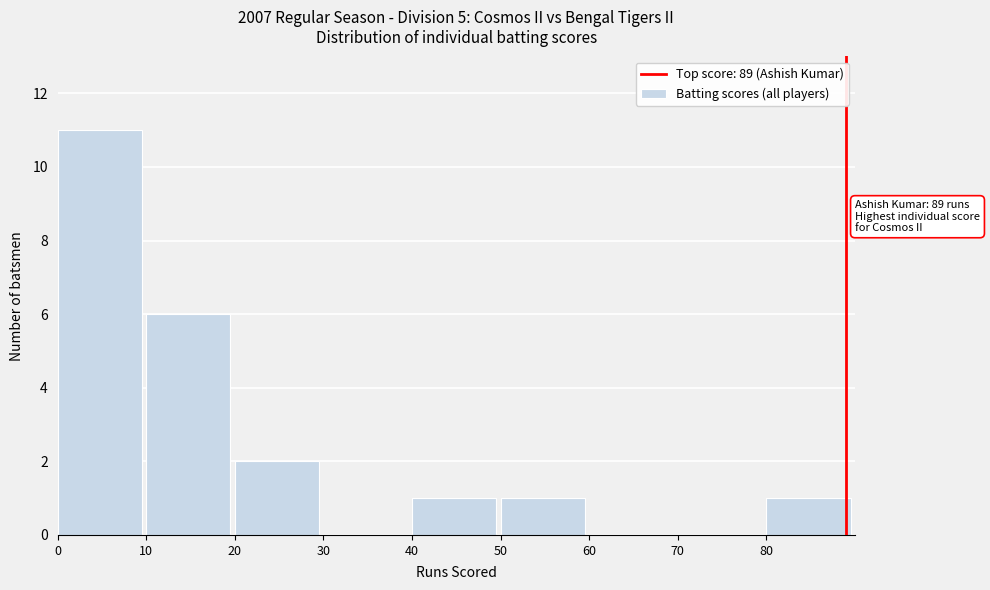

Which range on the x-axis has the tallest bar?

0 to 10